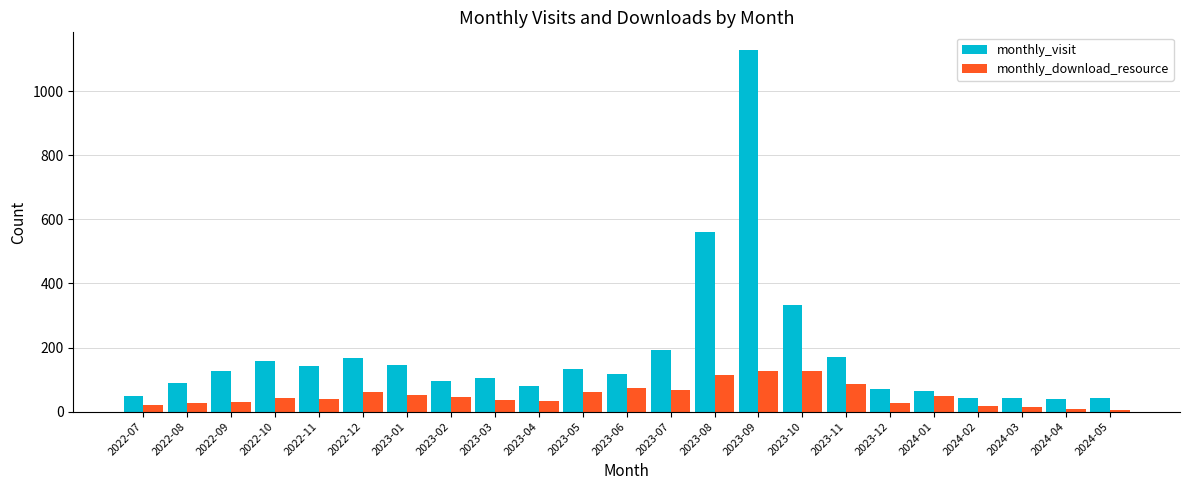

Which series has the widest spread of values?

monthly_visit